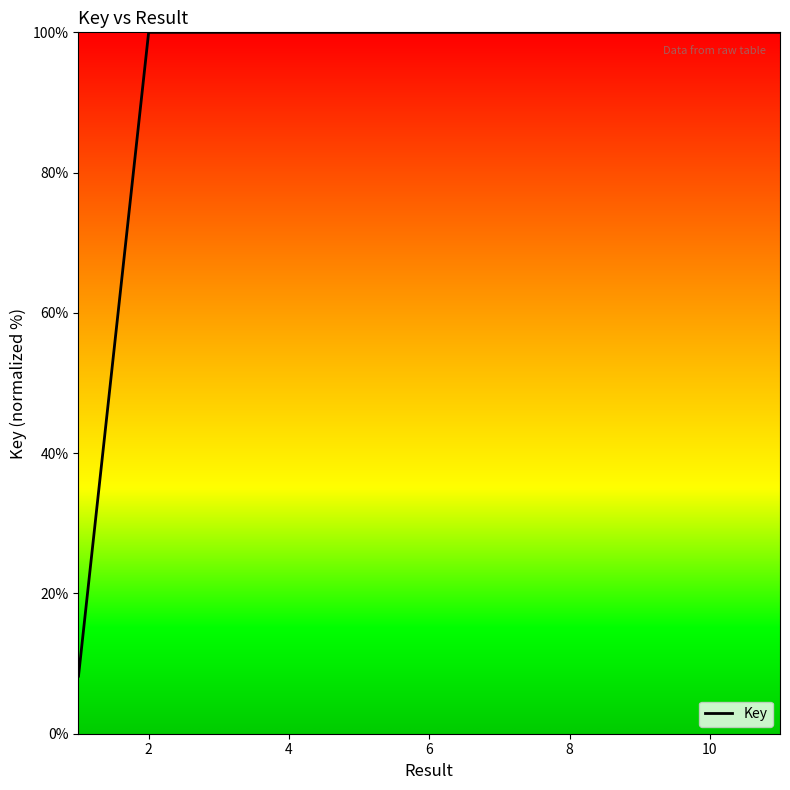

What is the smallest value displayed?

8.2